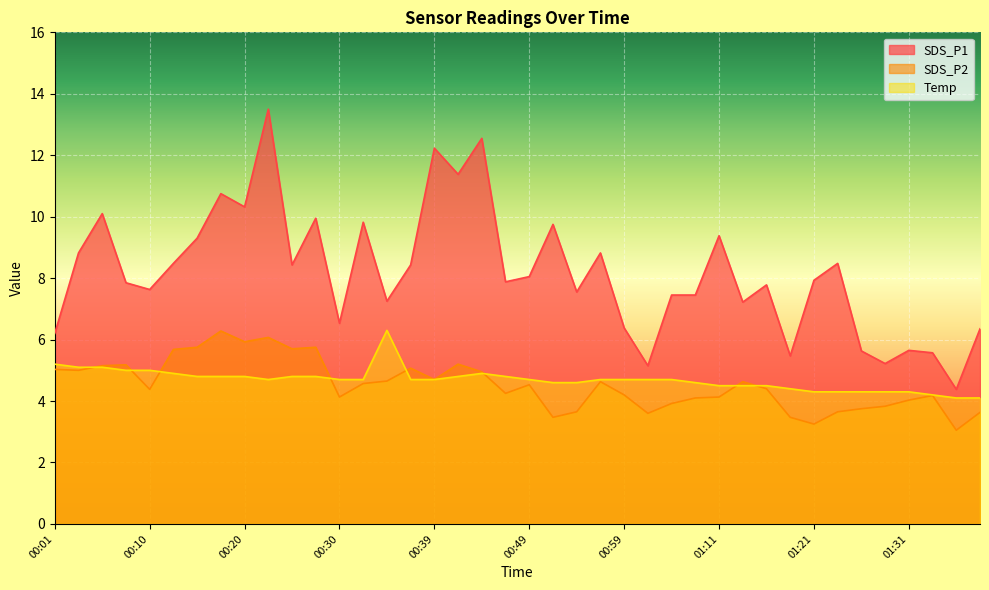

True or false: SDS_P1 has more than 2 points higher than both neighbors.

True